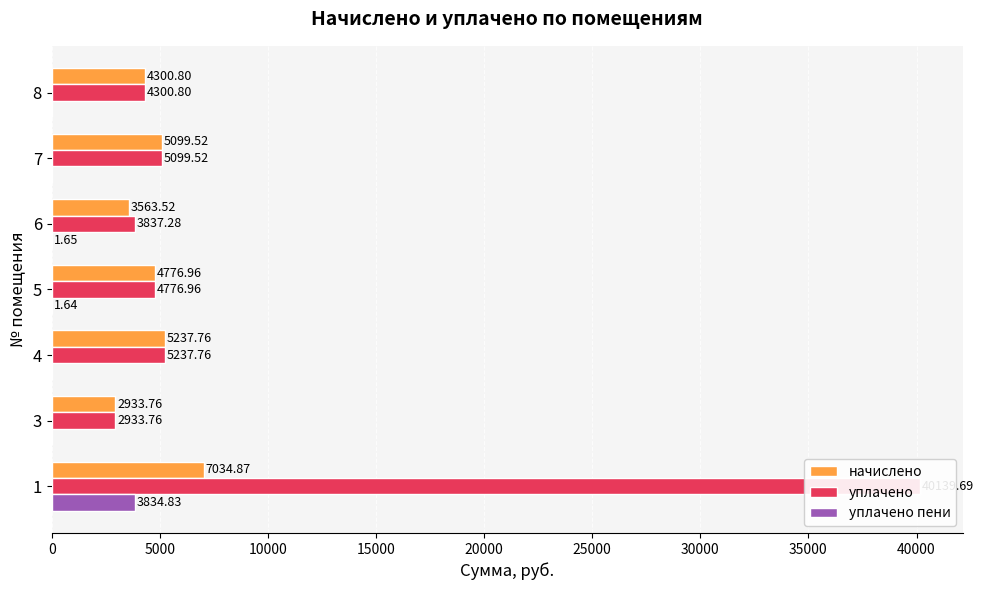

What is the difference between the начислено values at 7 and 6?

1536.0